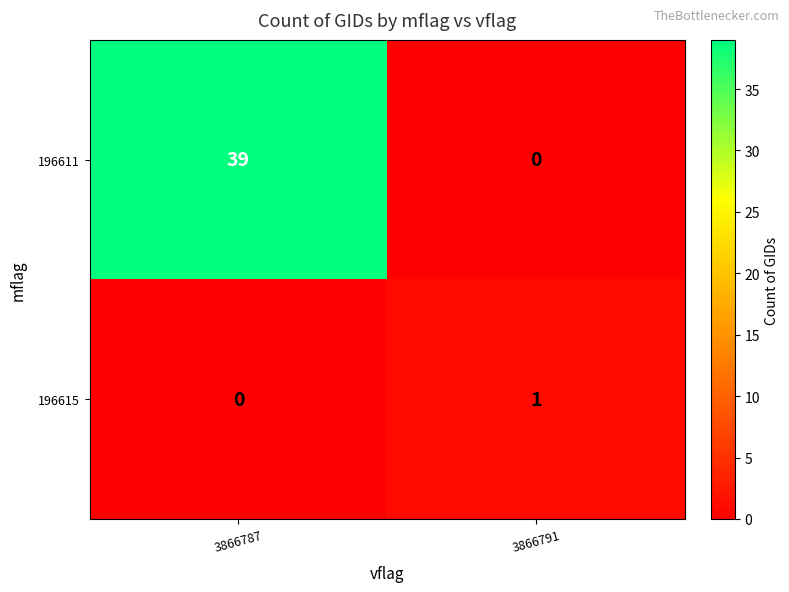

Which series has the largest range (max minus min)?

row_0